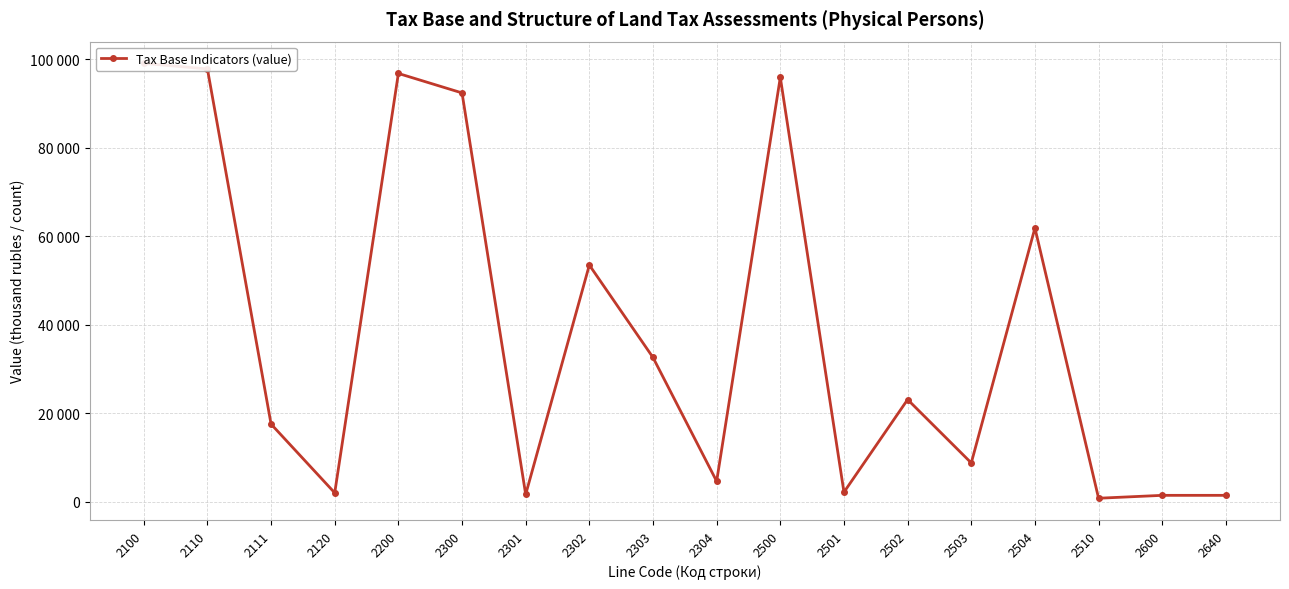

What is the sum of all values?

693373